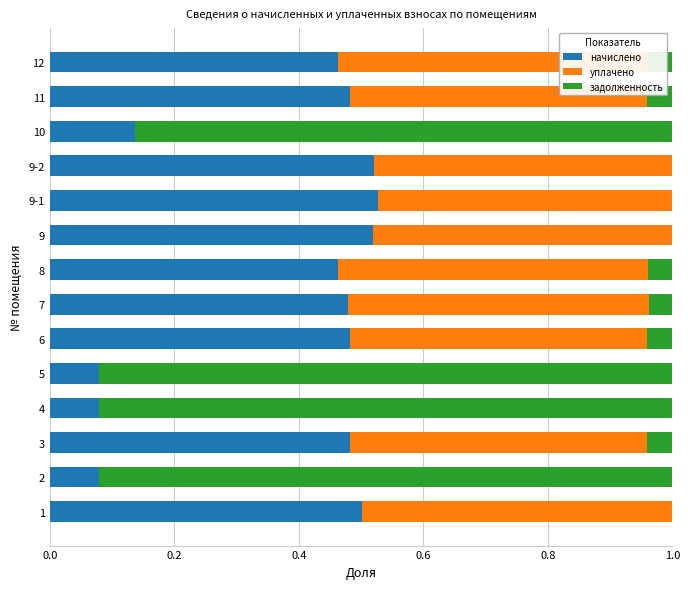

What is the sum of all начислено values?

5.3